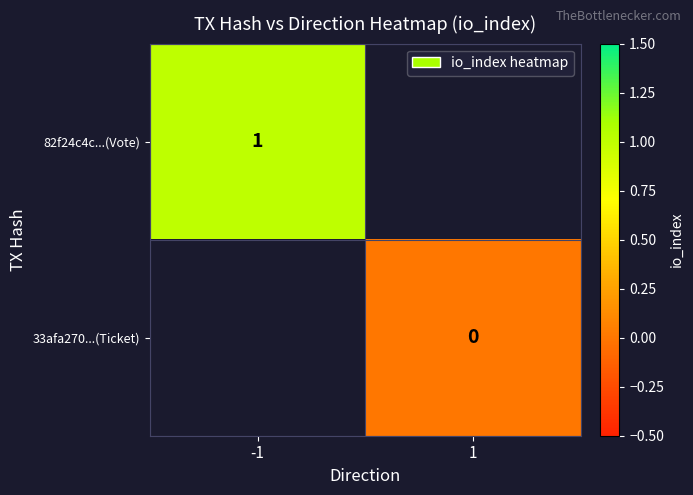

The 82f24c4c...(Vote) series shows 1 at -1. True or false?

True